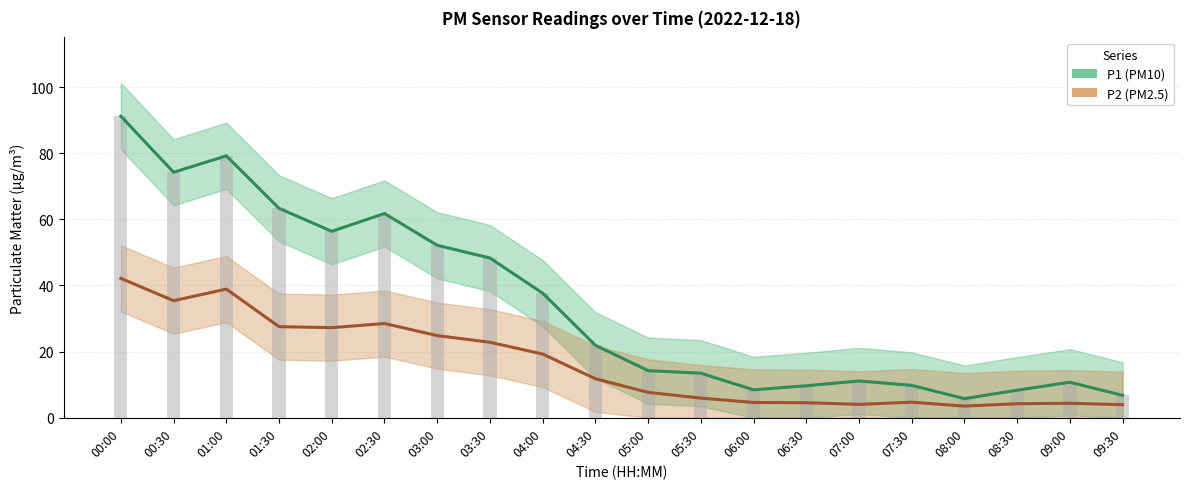

True or false: P2 (PM2.5) has a value of 2.7 at 05:30.

False